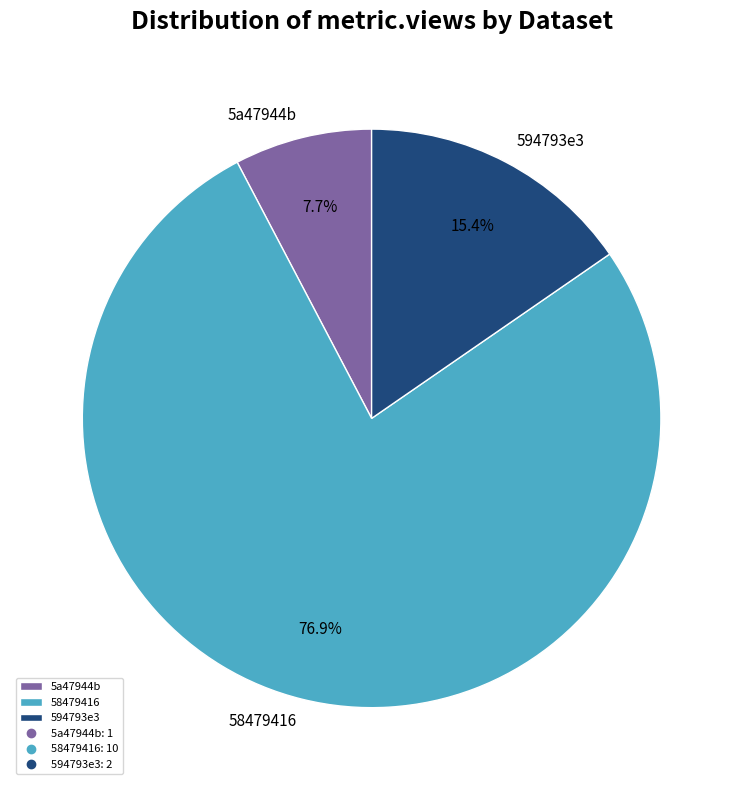

Rank the categories by value from lowest to highest.

5a47944b, 594793e3, 58479416